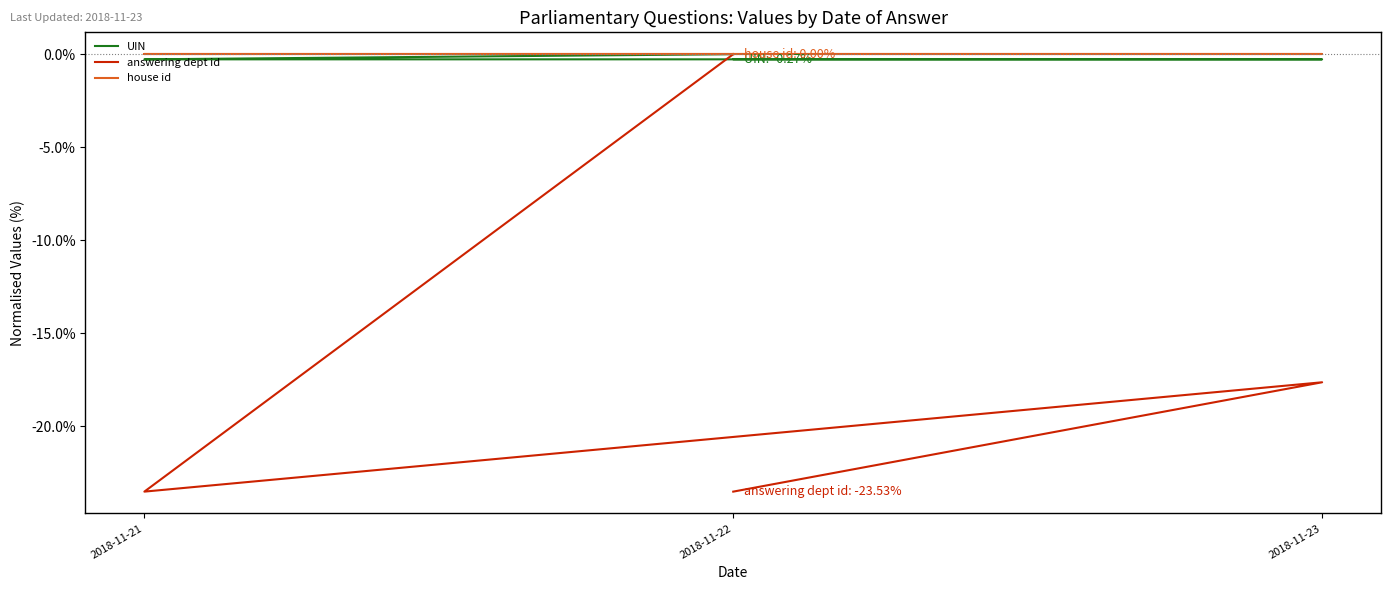

What is the average value of the UIN series?

-0.2